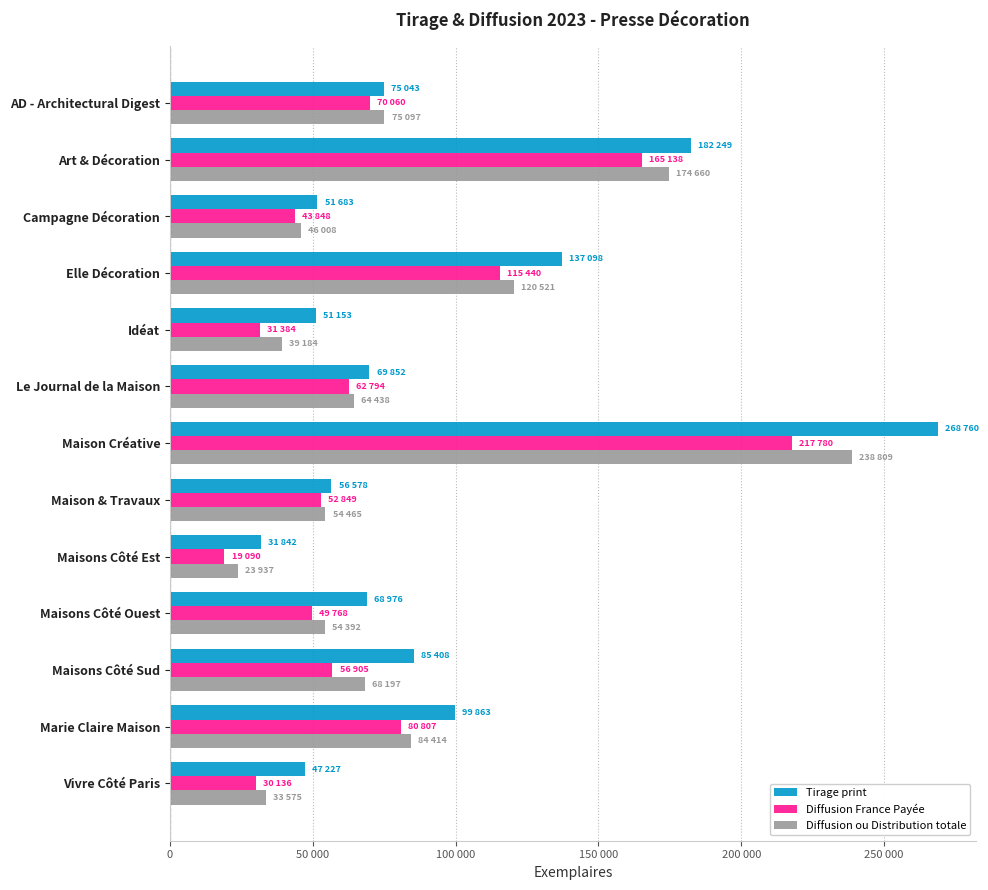

What are all the series names shown in the legend?

Tirage print, Diffusion France Payée, Diffusion ou Distribution totale